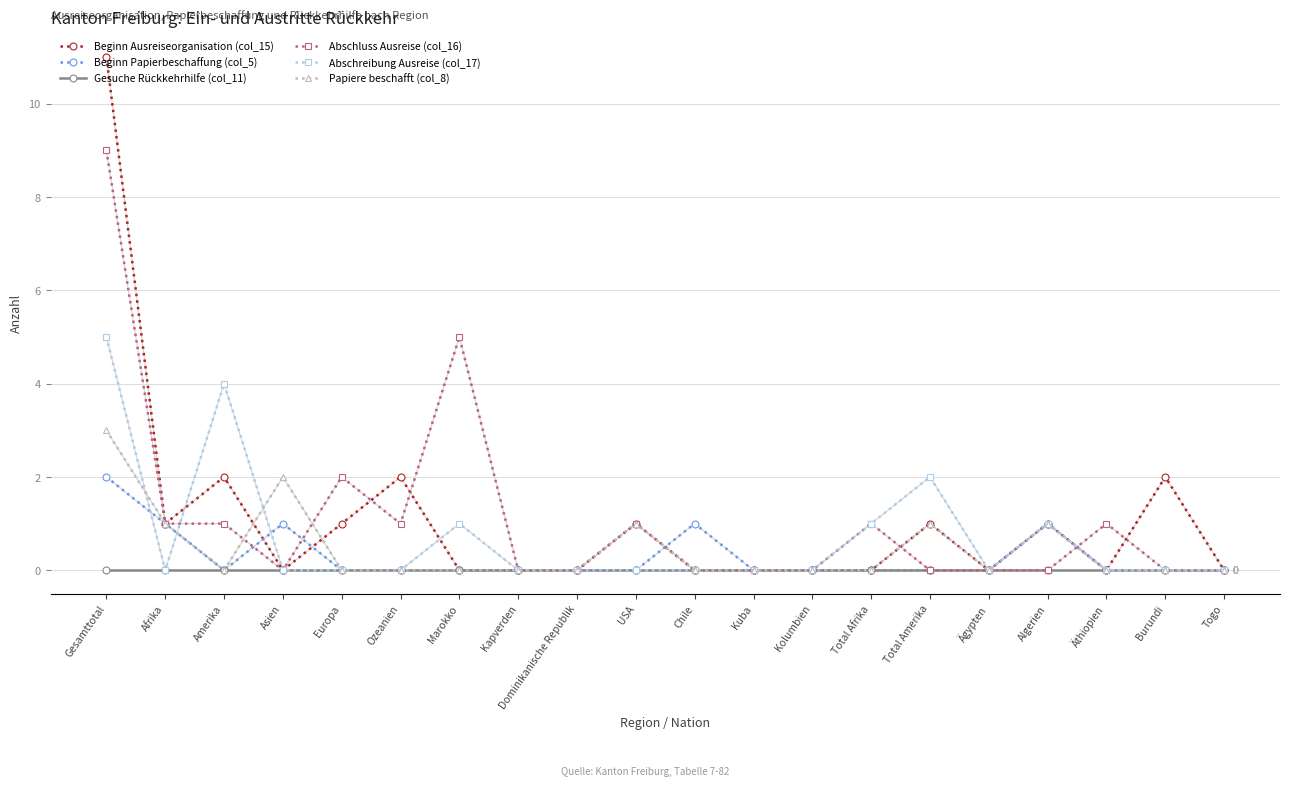

True or false: Papiere beschafft (col_8) has more than 2 points higher than both neighbors.

True